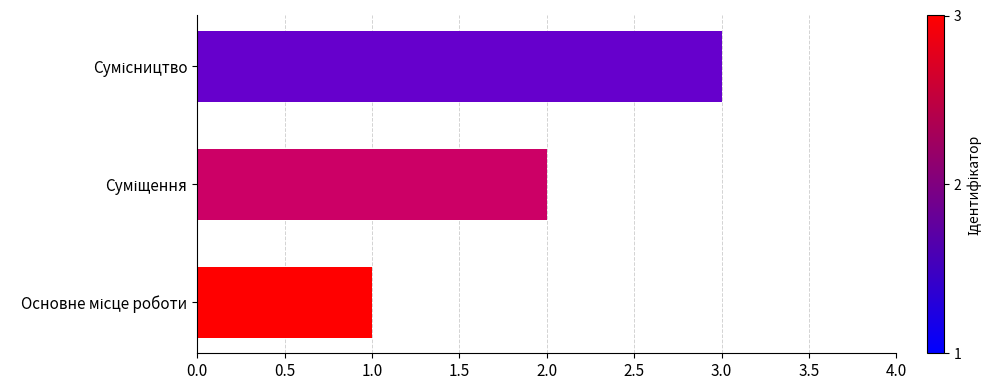

What is the greatest value displayed?

3